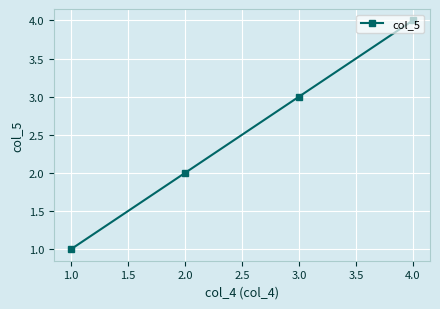

What is the change in value from 1.0 to 3.0?

+2